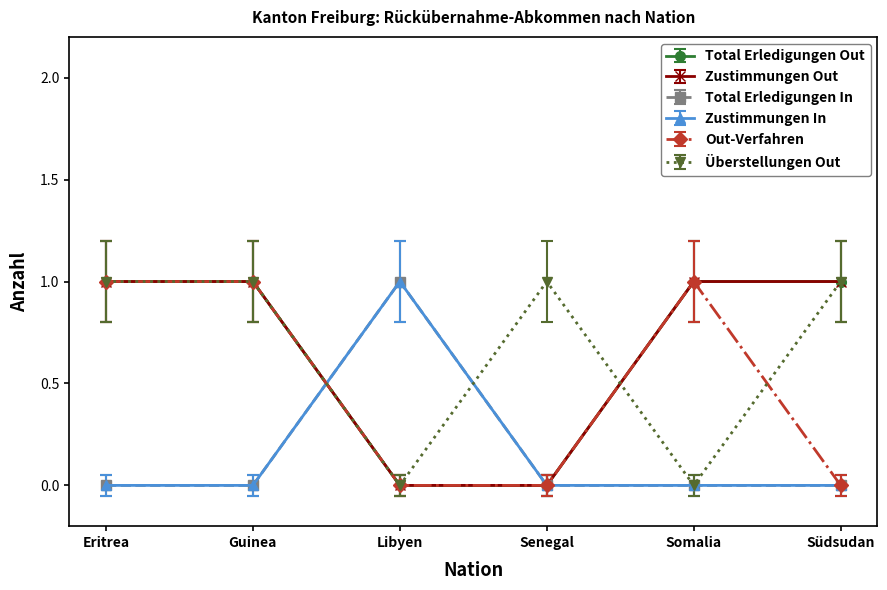

How many times do Out-Verfahren and Überstellungen Out cross each other?

2